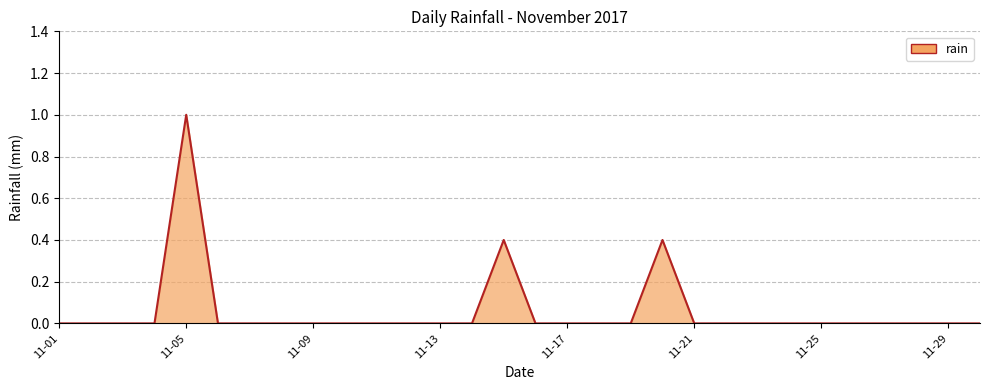

What is the difference between the maximum and minimum values?

1.0